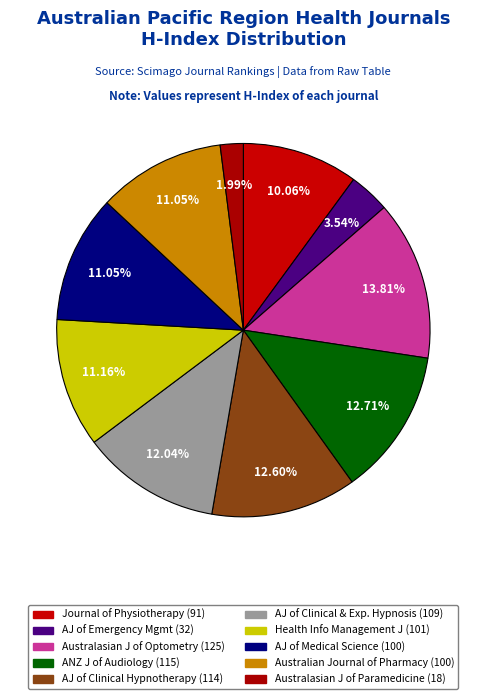

To the nearest percent, what is the average slice percentage?

10%